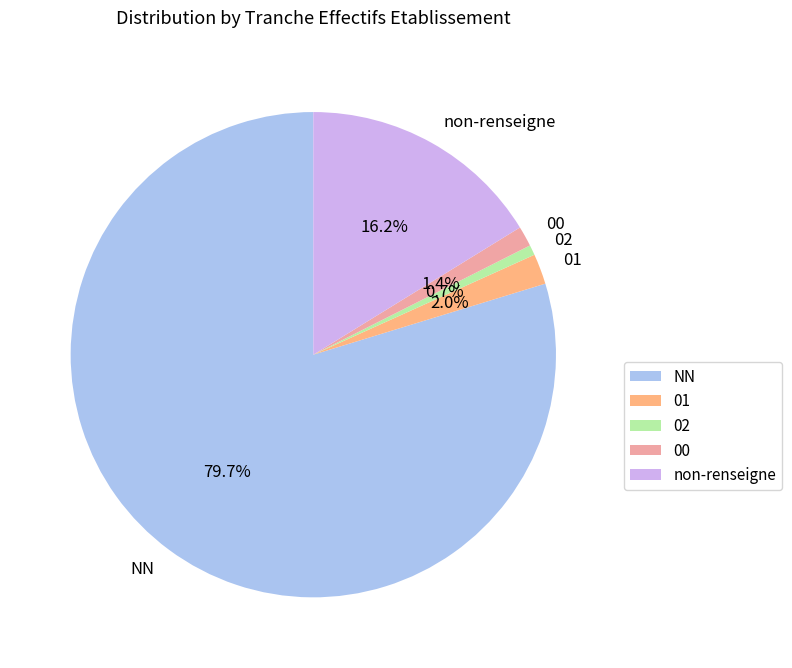

Which slice is the largest?

NN